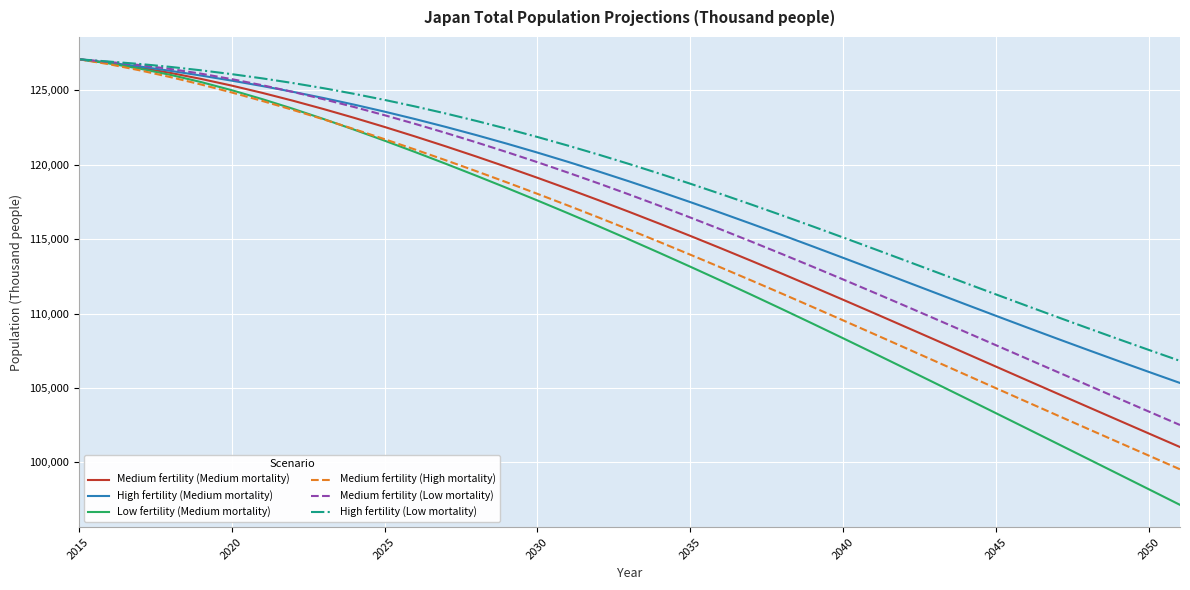

Which series has the largest total across all categories?

High fertility (Low mortality)